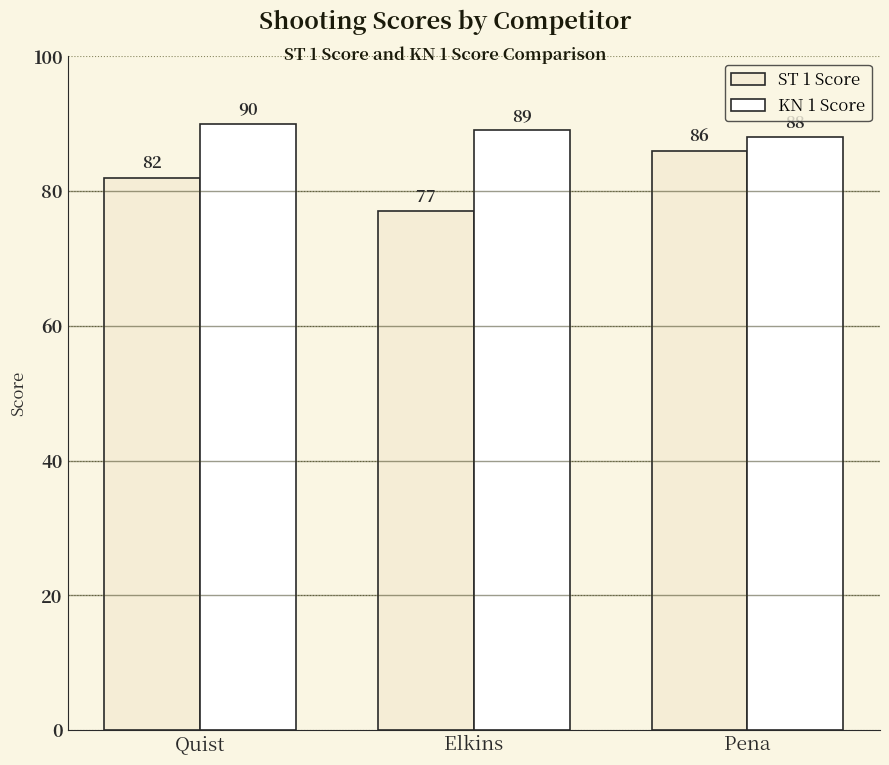

At Pena, list the series in order from smallest to largest.

ST 1 Score, KN 1 Score